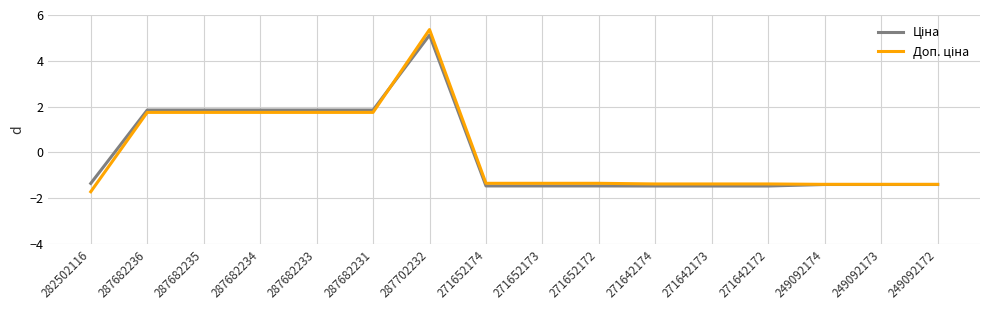

What is the greatest value displayed?

5.4